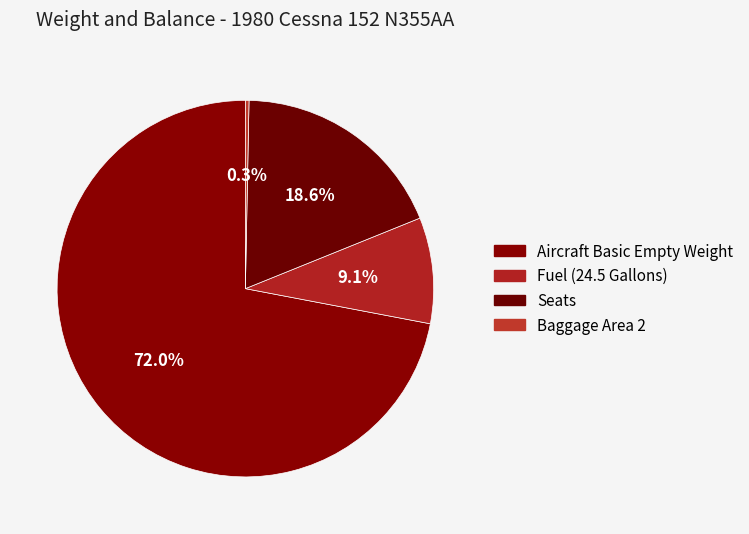

Approximately how many times larger is the value at Aircraft Basic Empty Weight compared to Fuel (24.5 Gallons)?

7.9